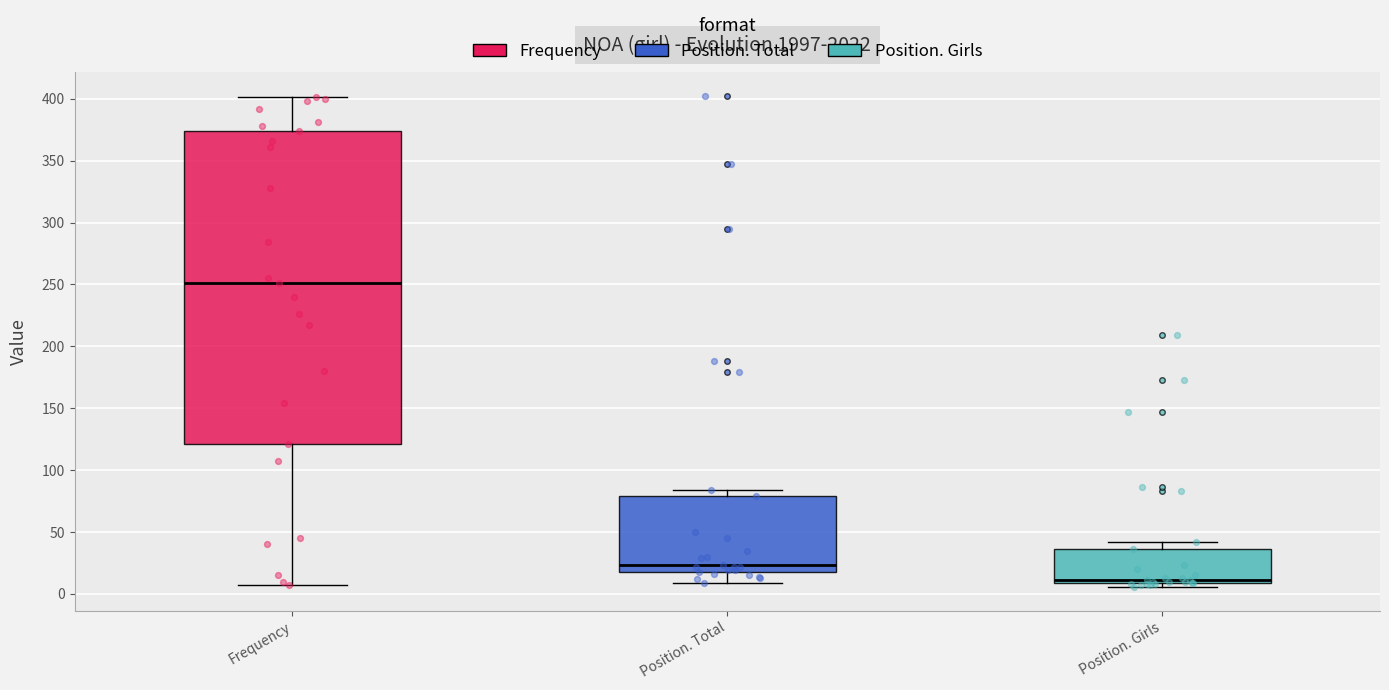

Which box has the lowest median line?

Position. Girls